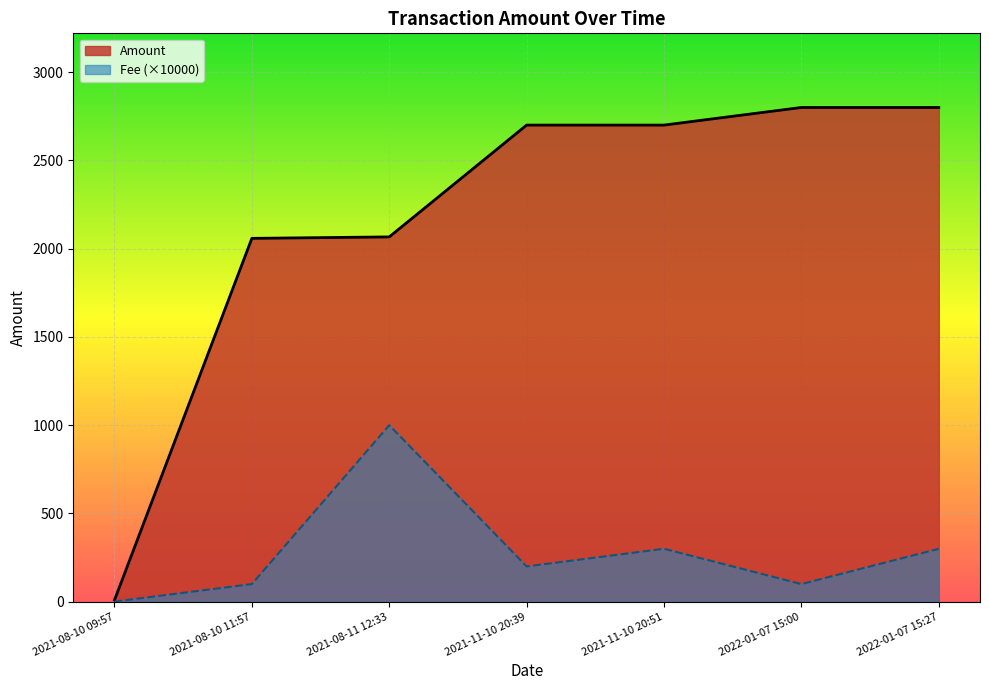

How many points are higher than both their immediate neighbors (excluding endpoints)?

2